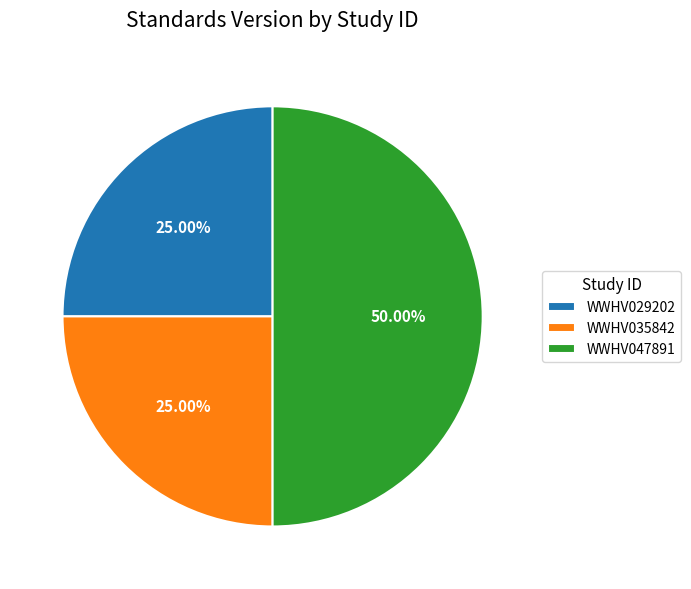

To the nearest percent, what portion does WWHV035842 represent?

25%